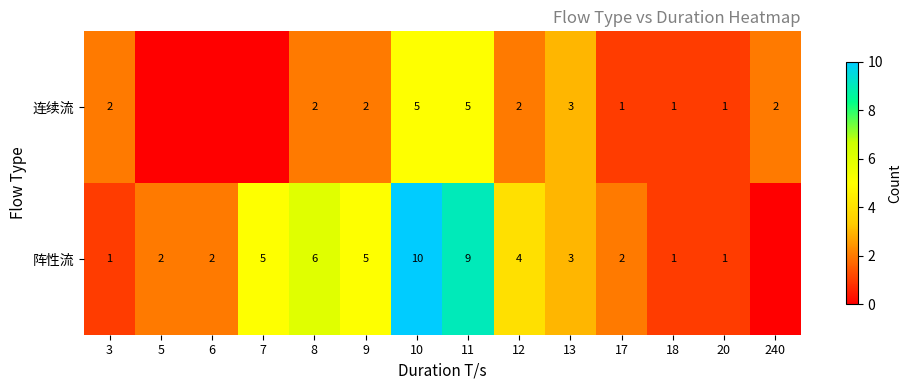

What is the total value across all series at 13?

6